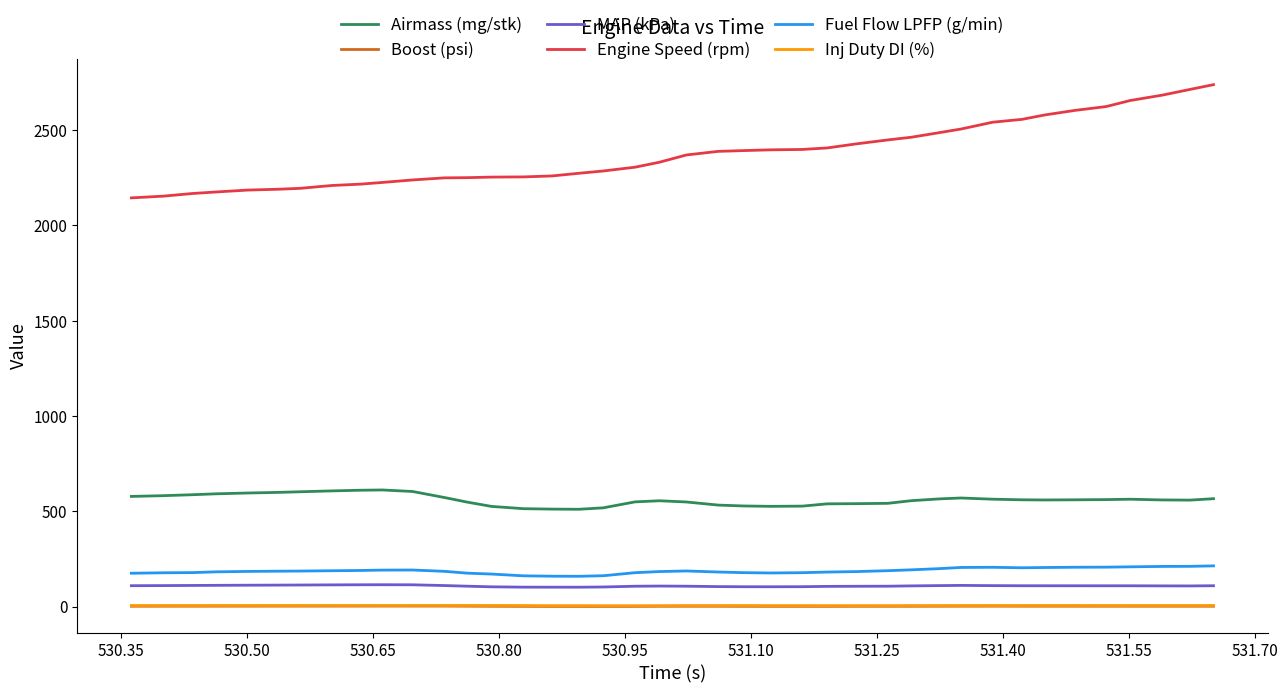

Count the number of data series in this chart.

6